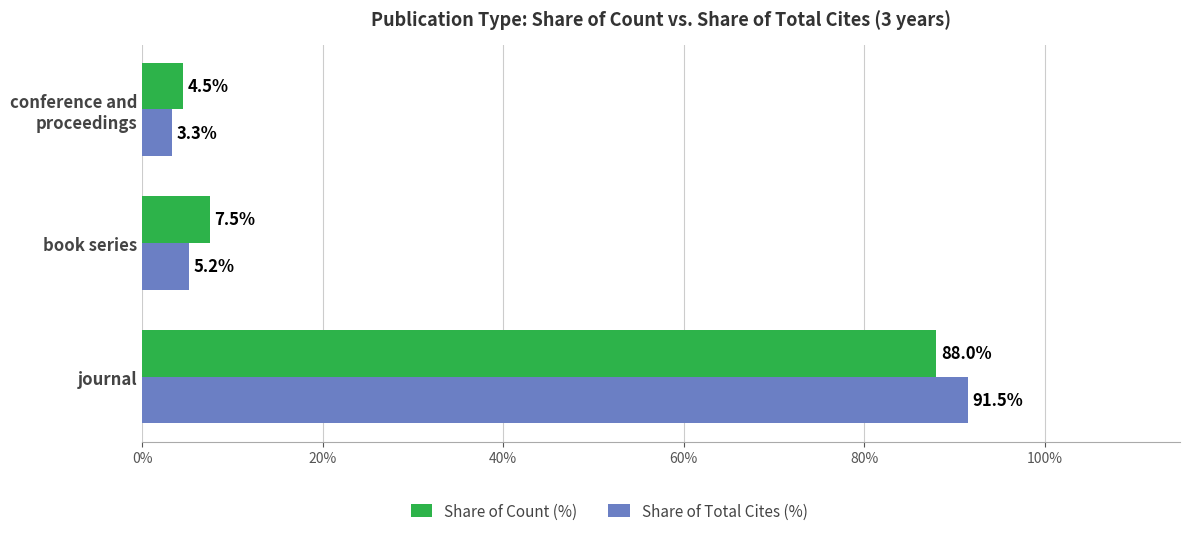

What is the difference between the maximum and minimum values in the Share of Count (%) series?

83.5